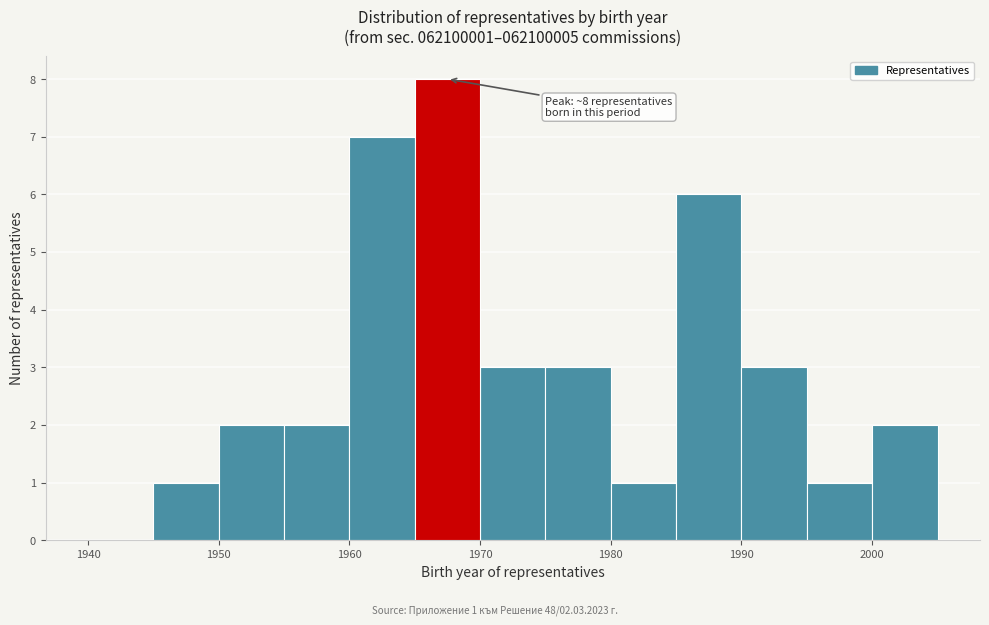

Which range on the x-axis has the tallest bar?

1965 to 1970